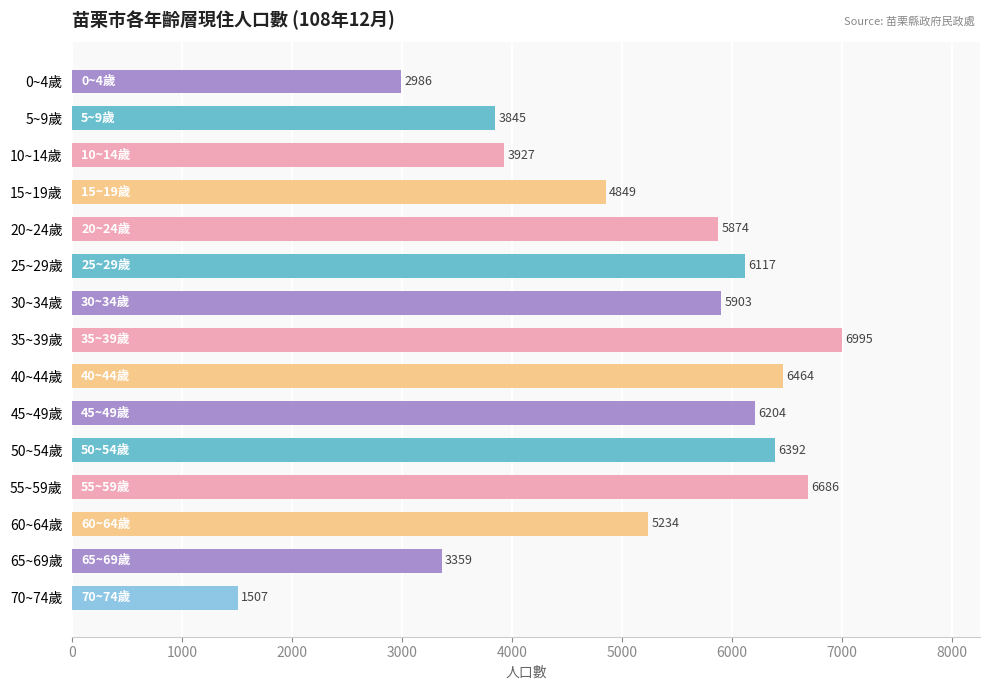

What is the change in value from 55~59歲 to 60~64歲?

-1452